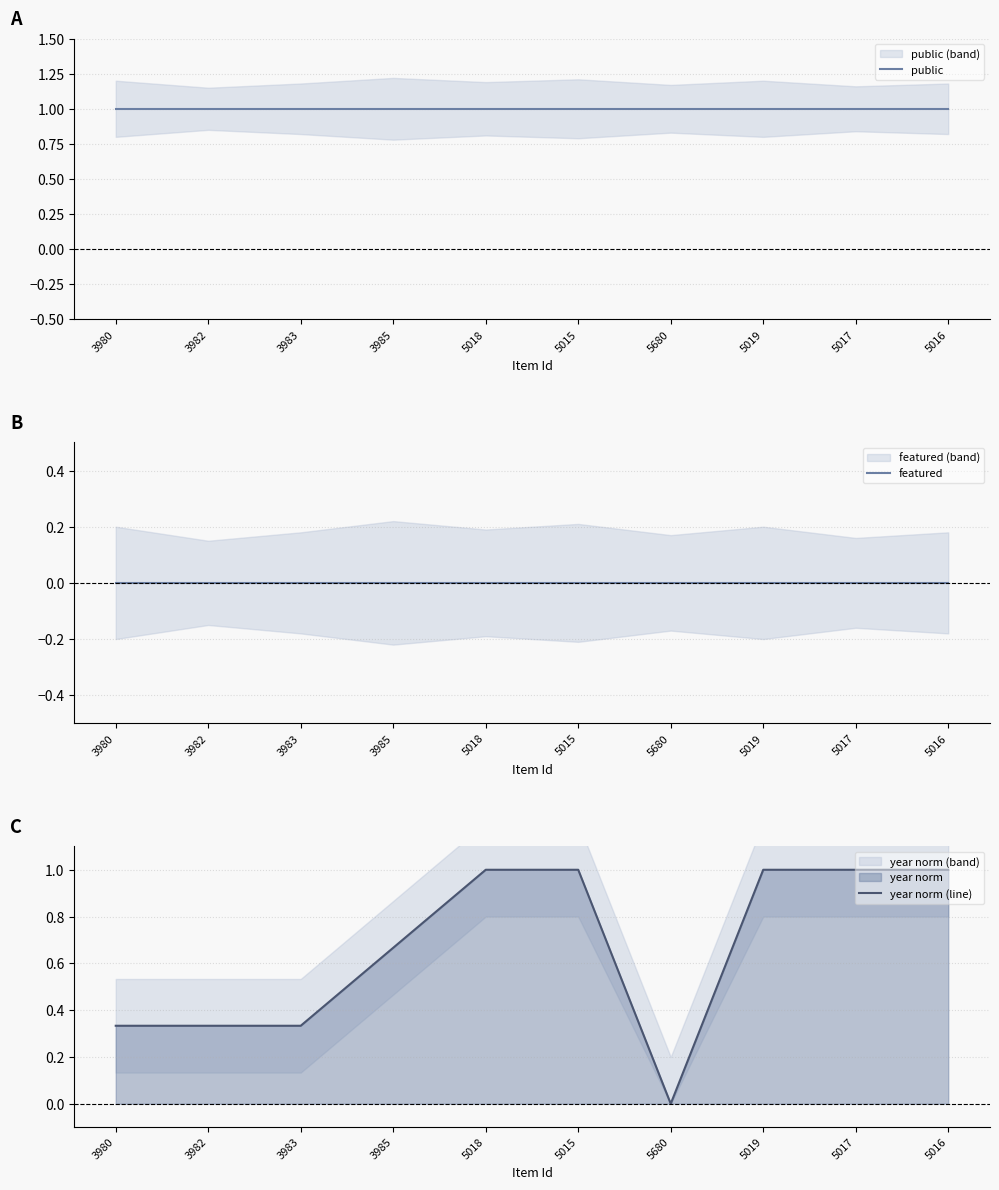

Is it true that public equals 1.4 at 5019?

False